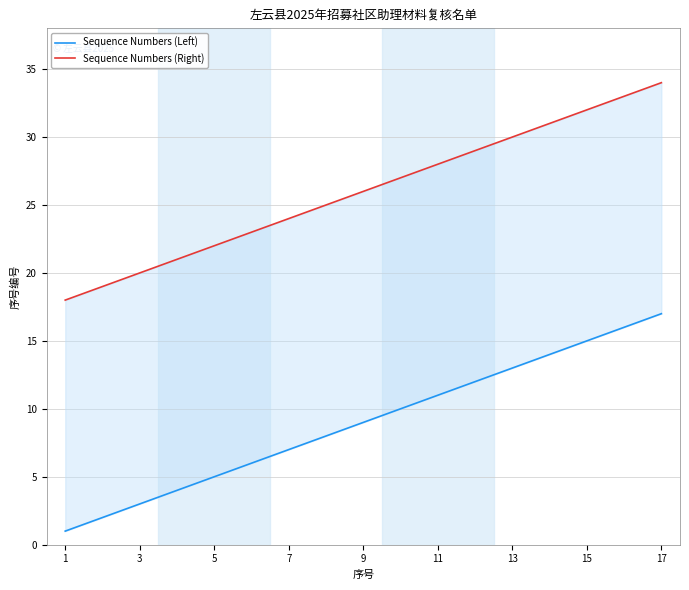

Count the number of categories in the chart.

17